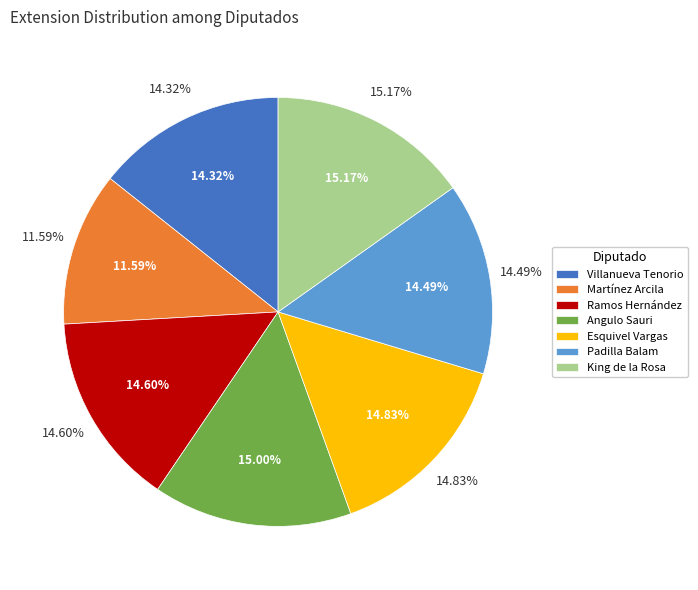

To the nearest percent, what is the difference between the Gabriela Angulo Sauri (XV) and Carlos Mario Villanueva Tenorio (XV) slice percentages?

1%